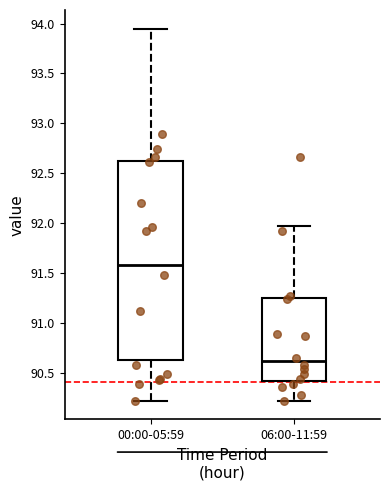

Reading left to right, transcribe this box plot: for each box, give where its median line is, the range the box spans, and where its two whiskers end, as read against the y-axis. The values are not printed on the chart, so give them approximately, as read against the axis.

00:00-05:59: median 91.60, box 90.65 to 92.60, whiskers 90.20 to 93.95
06:00-11:59: median 90.60, box 90.40 to 91.25, whiskers 90.20 to 91.95